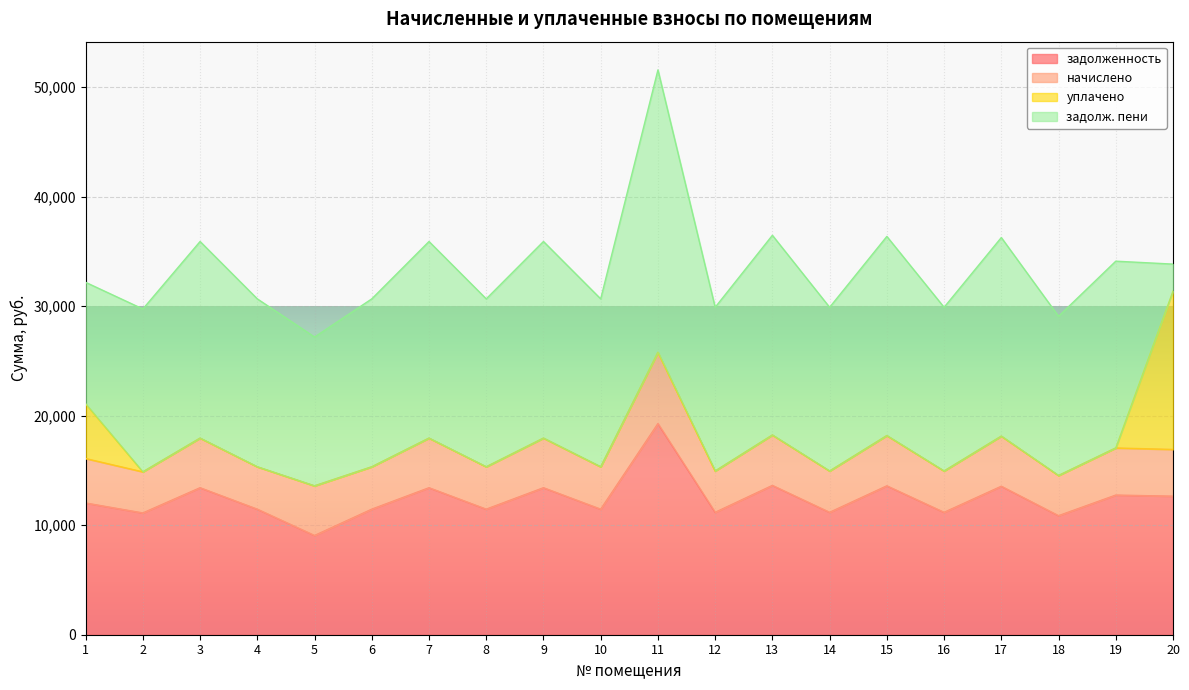

At how many categories does at least one series exceed 11305?

20